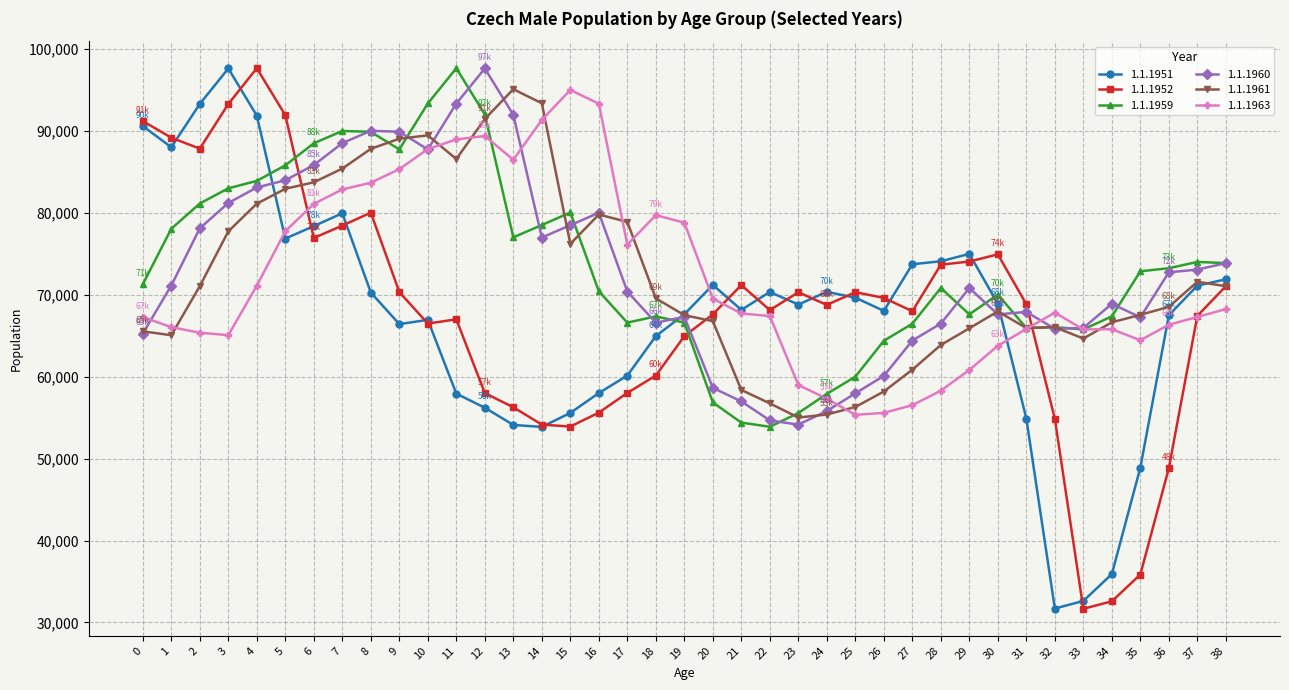

What is the sum of the 1.1.1963 values at 32 and 0?

135113